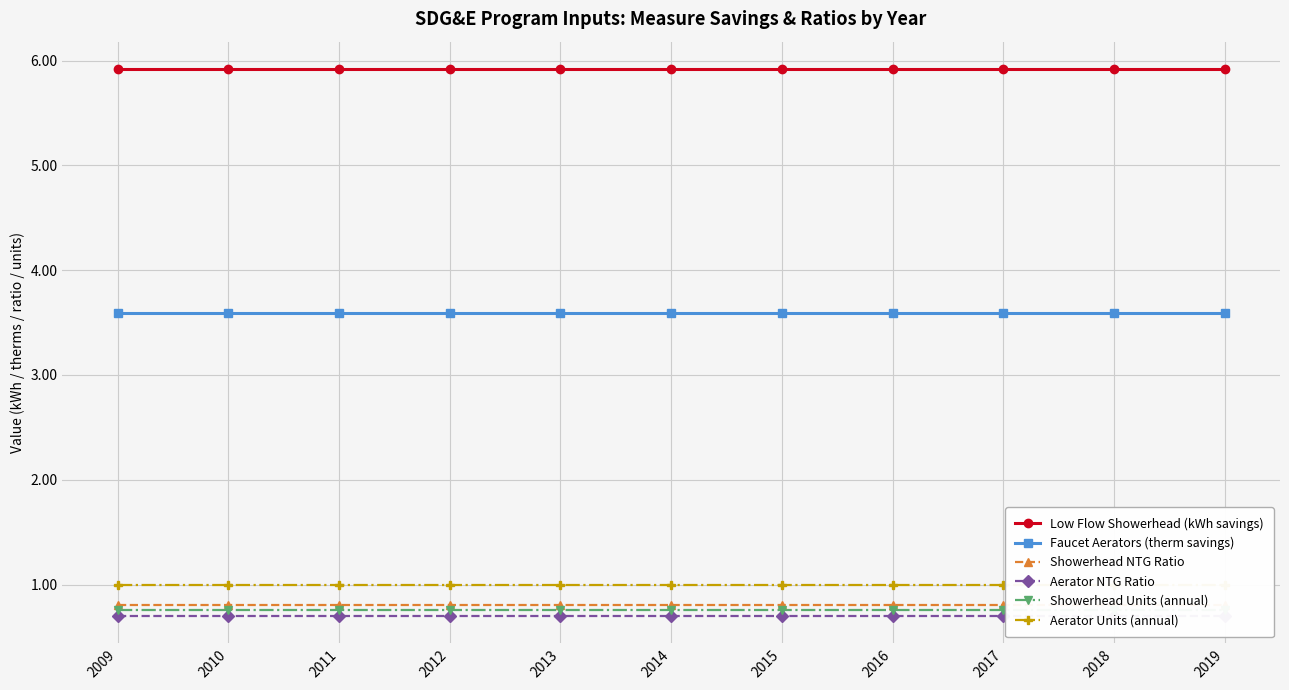

At 2013, list the series in order from smallest to largest.

Aerator NTG Ratio, Showerhead Units (annual), Showerhead NTG Ratio, Aerator Units (annual), Faucet Aerators (therm savings), Low Flow Showerhead (kWh savings)